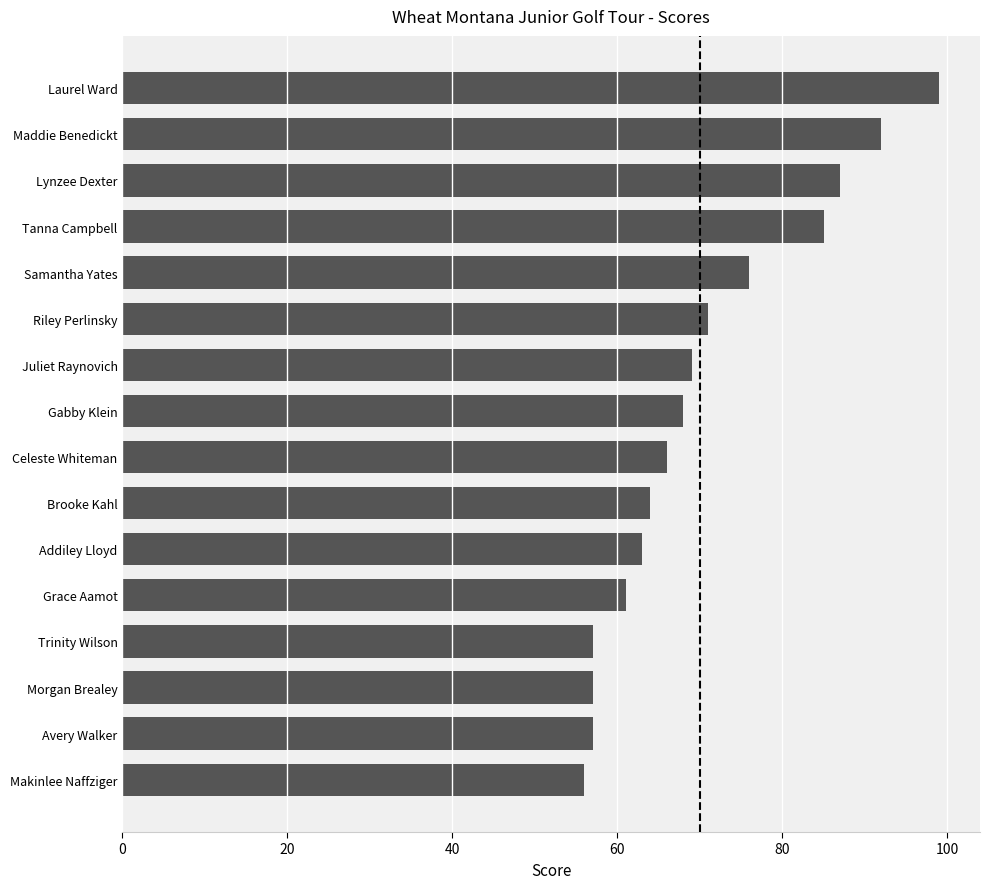

Which category has the lowest value across all series?

Makinlee Naffziger